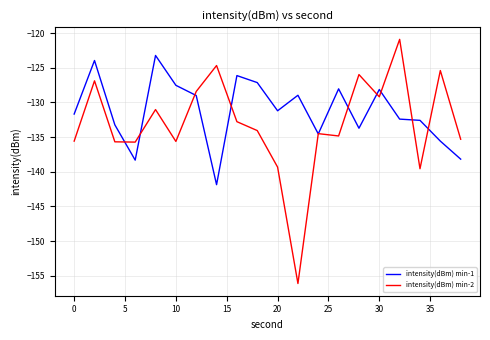

Which series has the largest total across all categories?

intensity(dBm) min-1